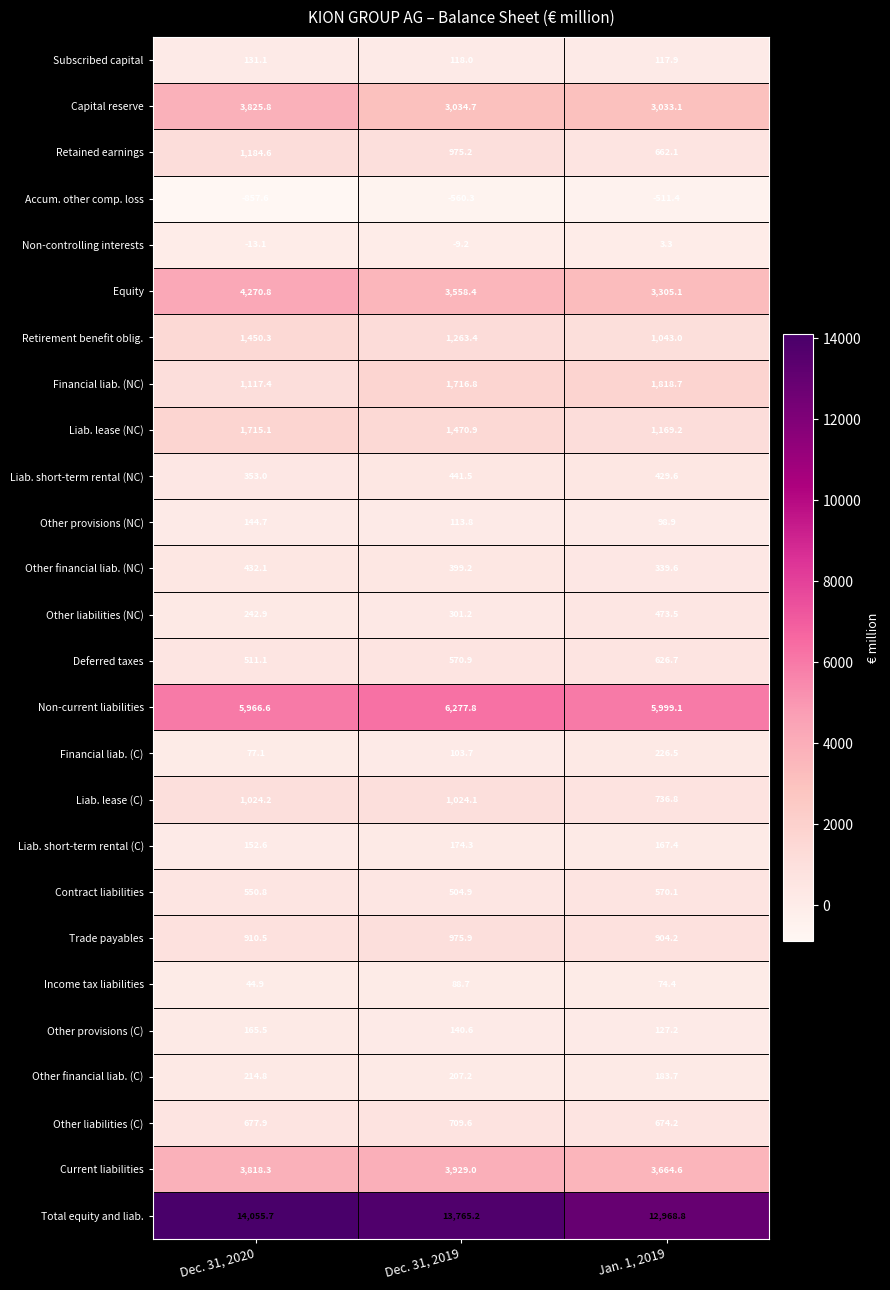

At which label does Contract liabilities reach its peak?

Jan. 1, 2019